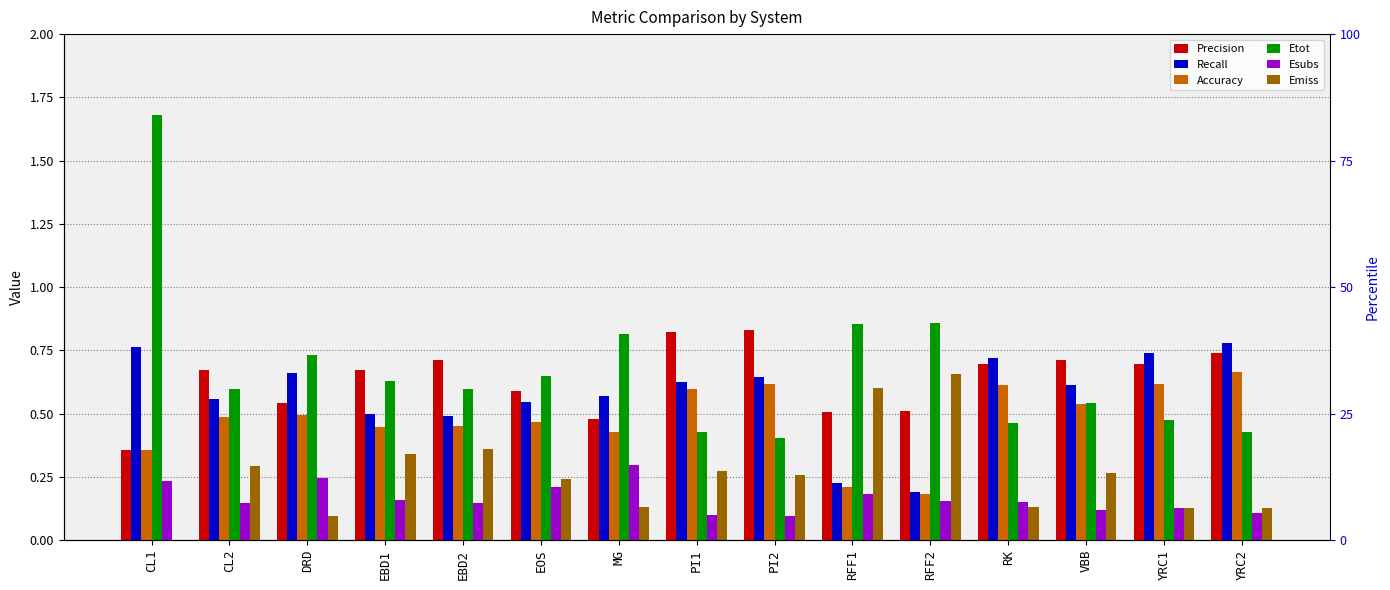

Which has a higher value, CL1 or MG?

MG